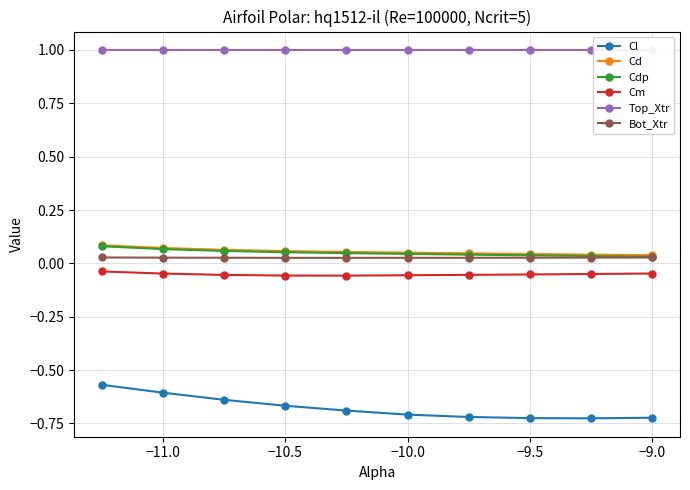

Reading left to right, extract all data points from this chart.

Cl: -0.6	-0.6	-0.6	-0.7	-0.7	-0.7	-0.7	-0.7	-0.7	-0.7
Cd: 0.1	0.1	0.1	0.1	0.1	0.1	0.0	0.0	0.0	0.0
Cdp: 0.1	0.1	0.1	0.1	0.0	0.0	0.0	0.0	0.0	0.0
Cm: -0.0	-0.0	-0.1	-0.1	-0.1	-0.1	-0.1	-0.1	-0.0	-0.0
Top_Xtr: 1.0	1.0	1.0	1.0	1.0	1.0	1.0	1.0	1.0	1.0
Bot_Xtr: 0.0	0.0	0.0	0.0	0.0	0.0	0.0	0.0	0.0	0.0